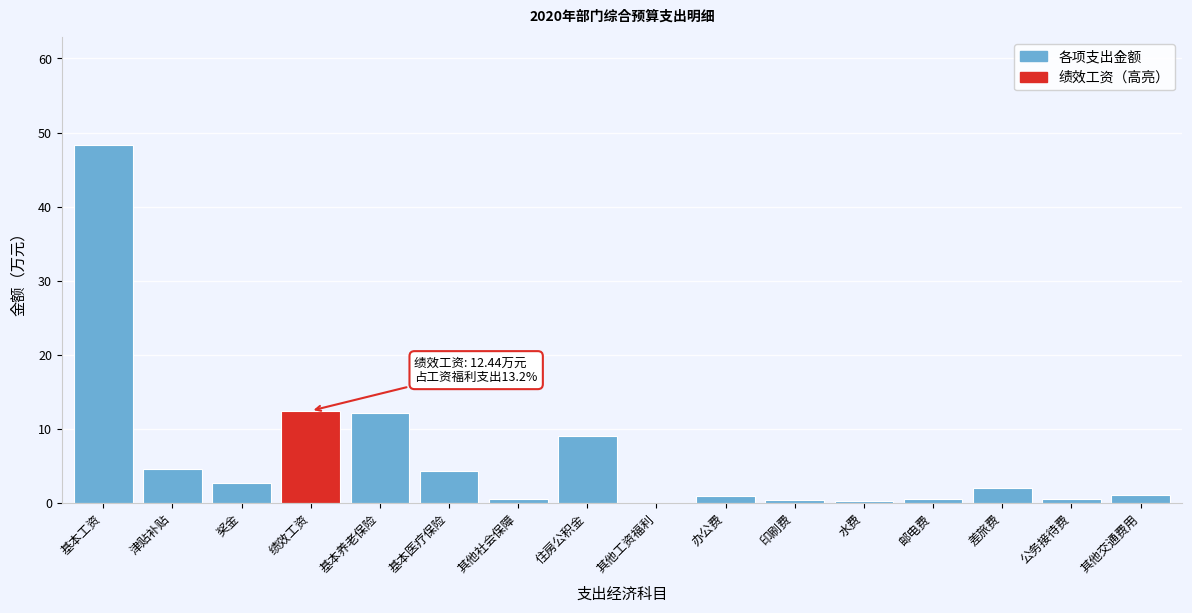

What is the maximum value shown in the chart?

48.3